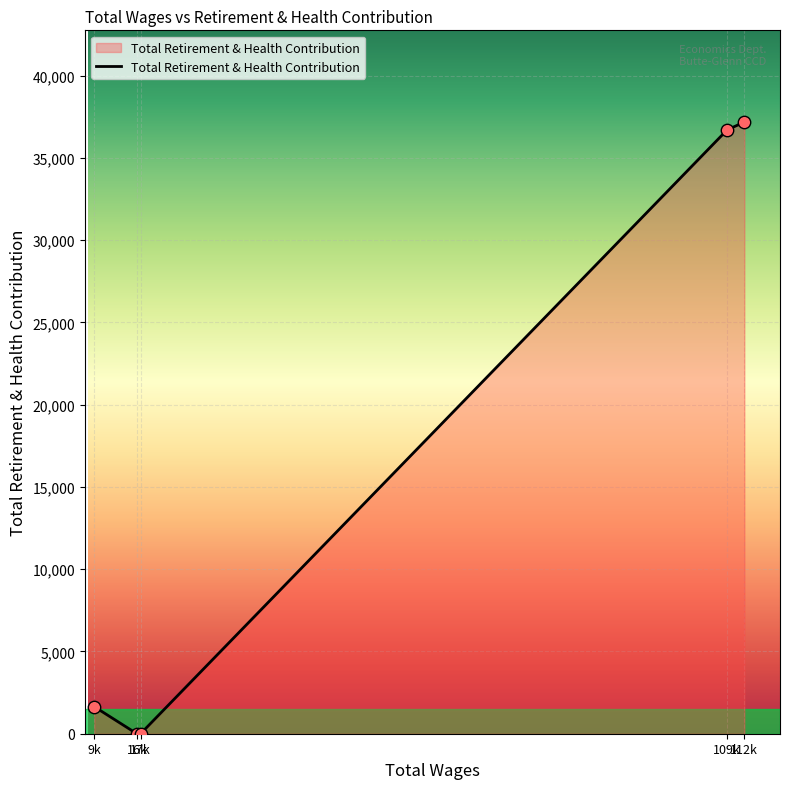

What is the greatest value displayed?

37176